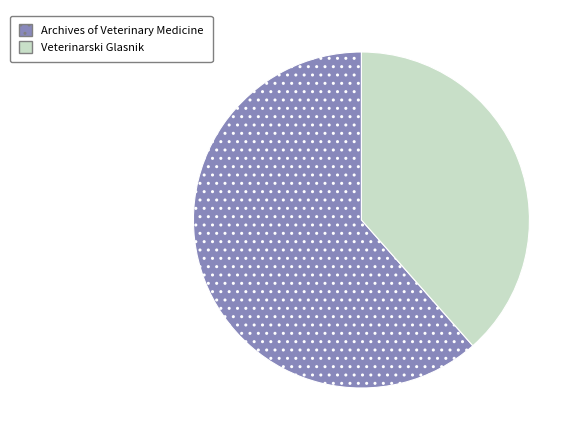

Which has a higher value, Archives of Veterinary Medicine or Veterinarski Glasnik?

Archives of Veterinary Medicine